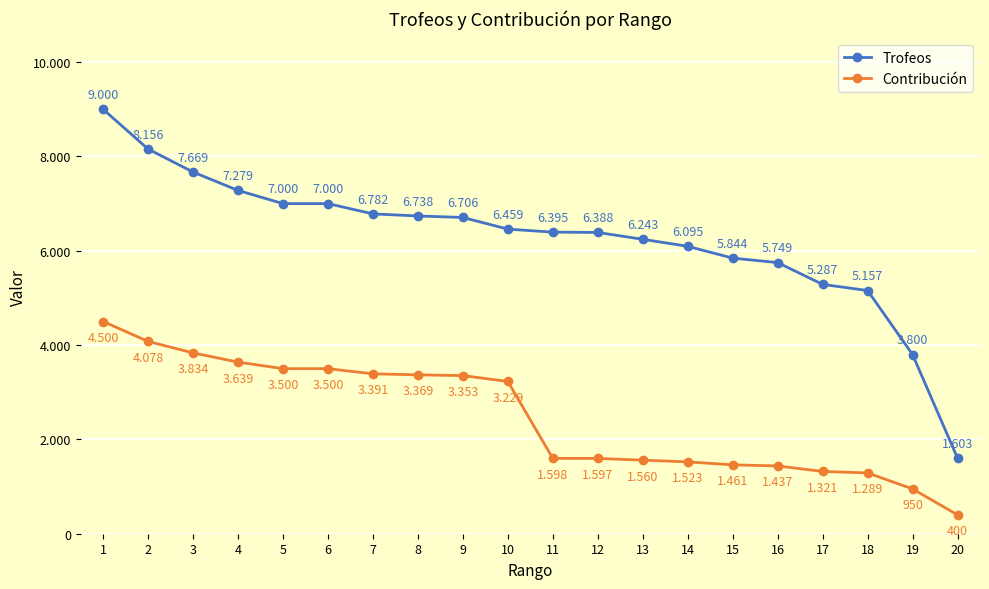

What are all the series names shown in the legend?

Trofeos, Contribución